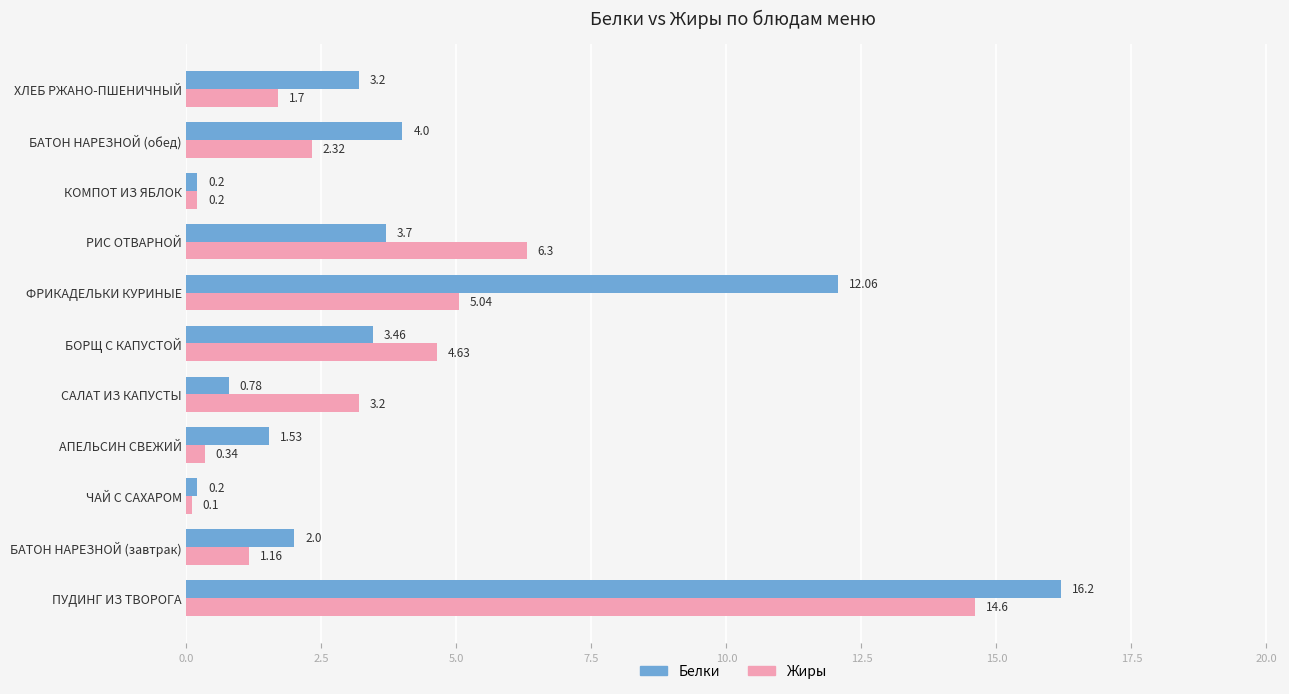

List the series in order of their overall mean, lowest first.

Жиры, Белки